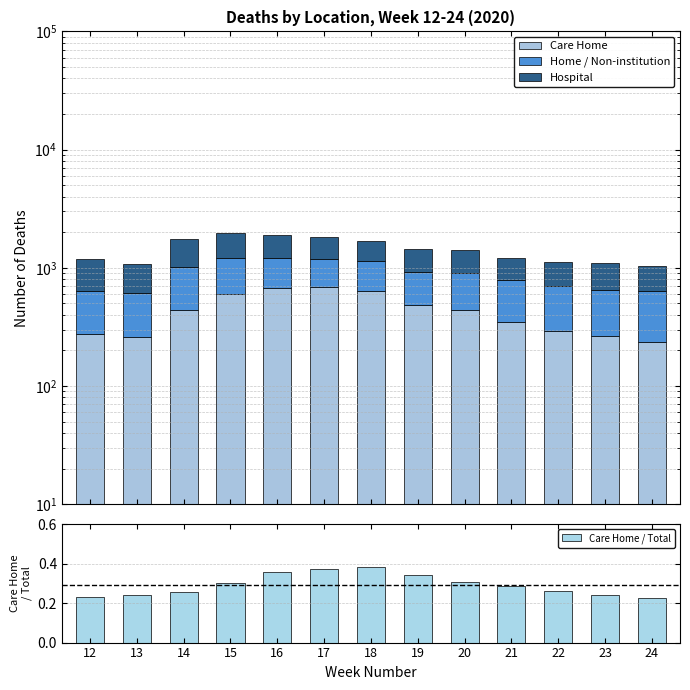

The value of Home / Non-institution at 16 is 270.7. True or false?

False